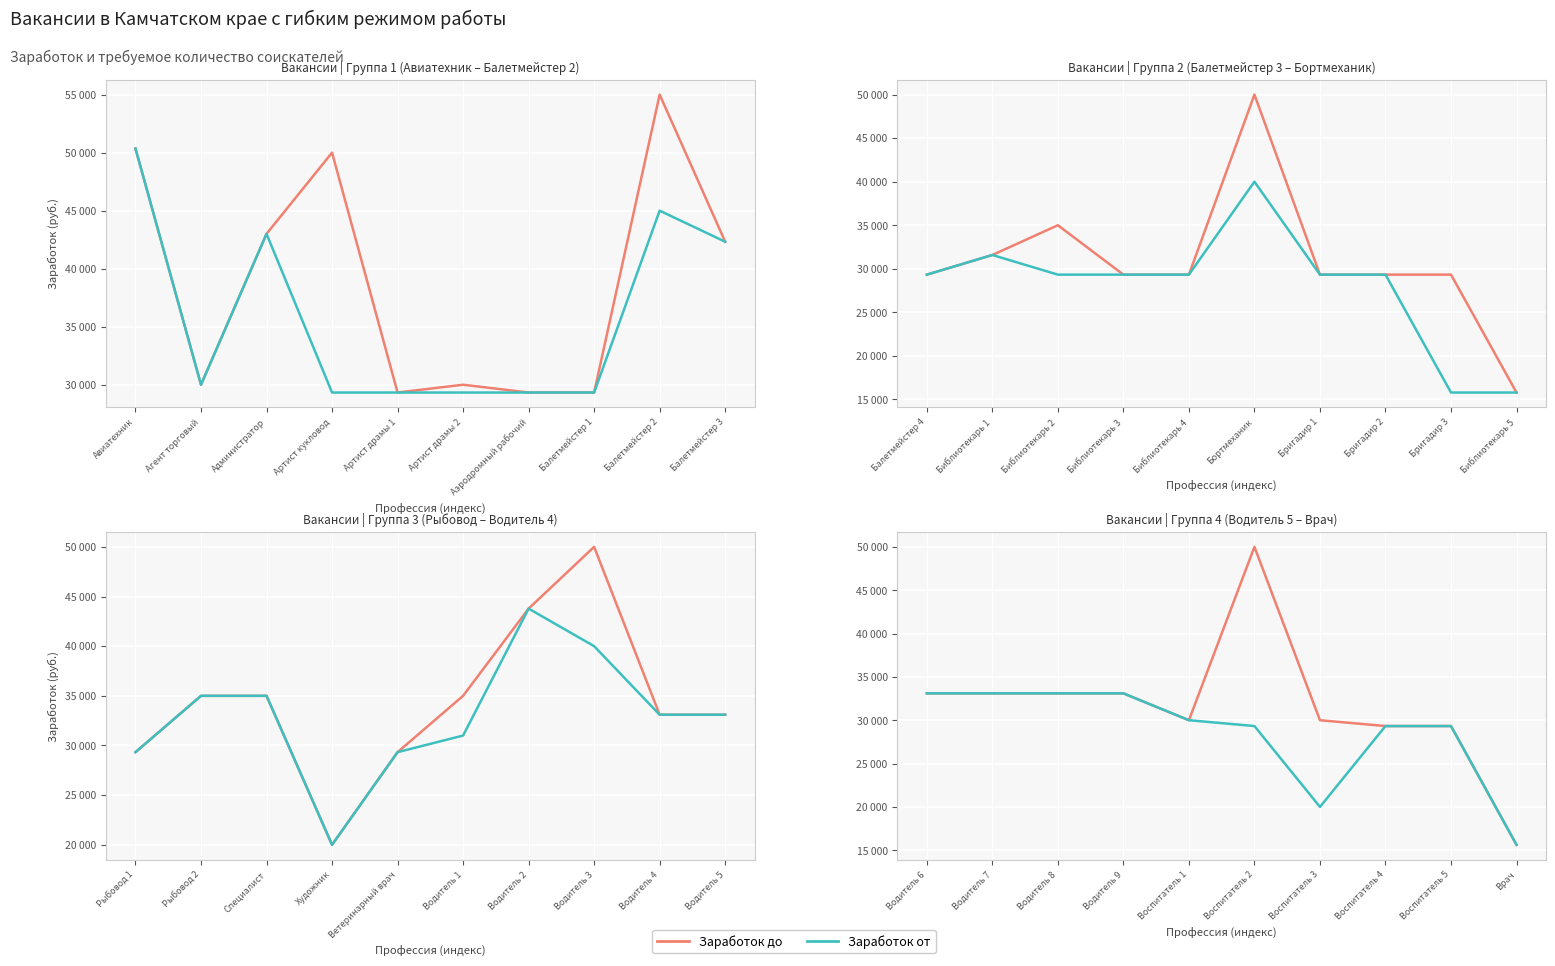

True or false: Заработок до has more than 2 interior local peaks.

False